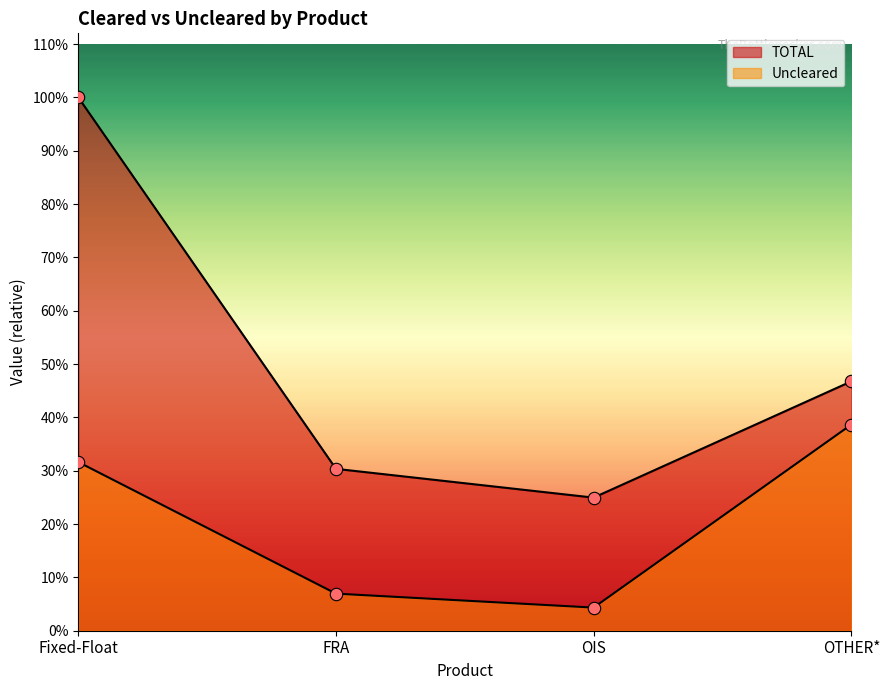

Is the value of Uncleared at Fixed-Float greater than the value of TOTAL at OIS?

Yes